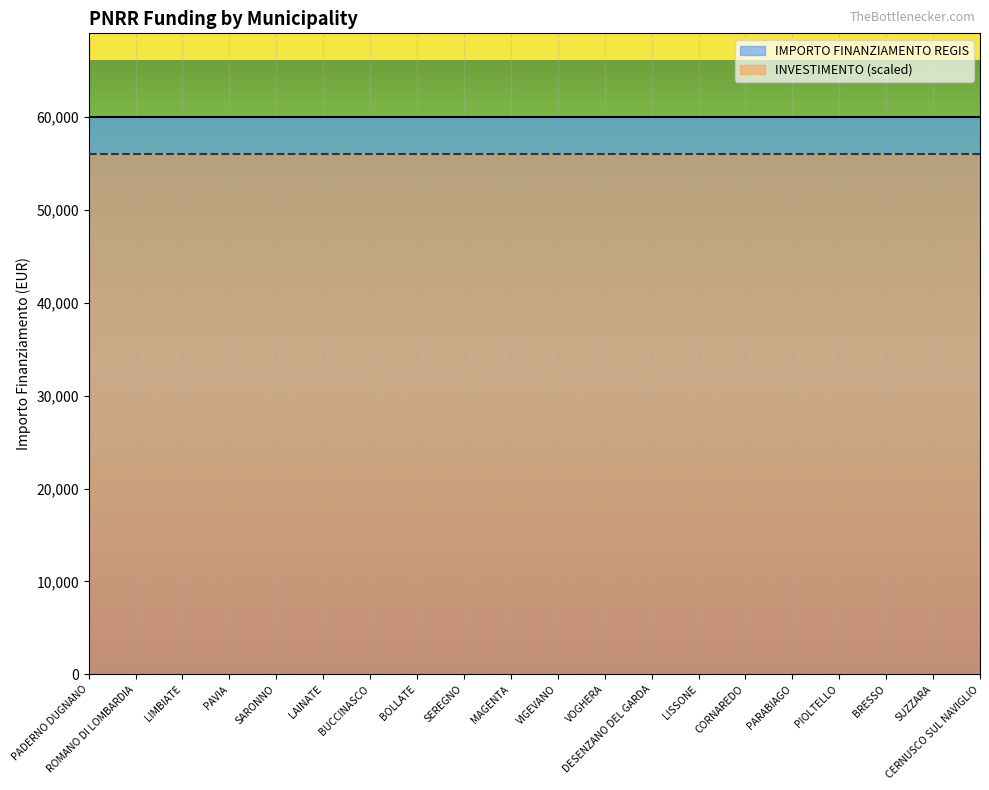

Which series has the largest total across all categories?

IMPORTO FINANZIAMENTO REGIS